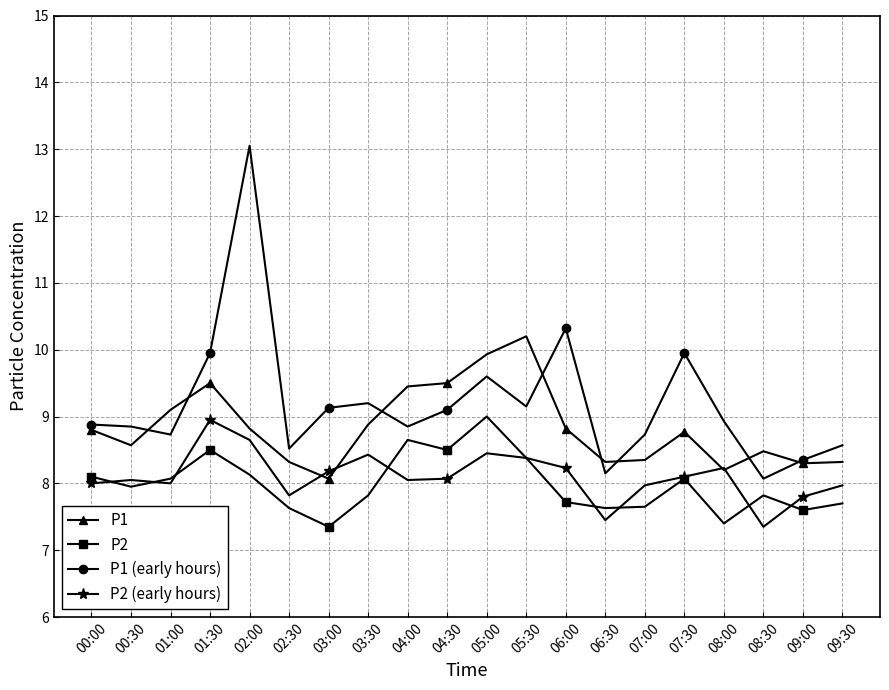

What is the difference between the second highest and second lowest values in the P1 (early hours) series?

2.2